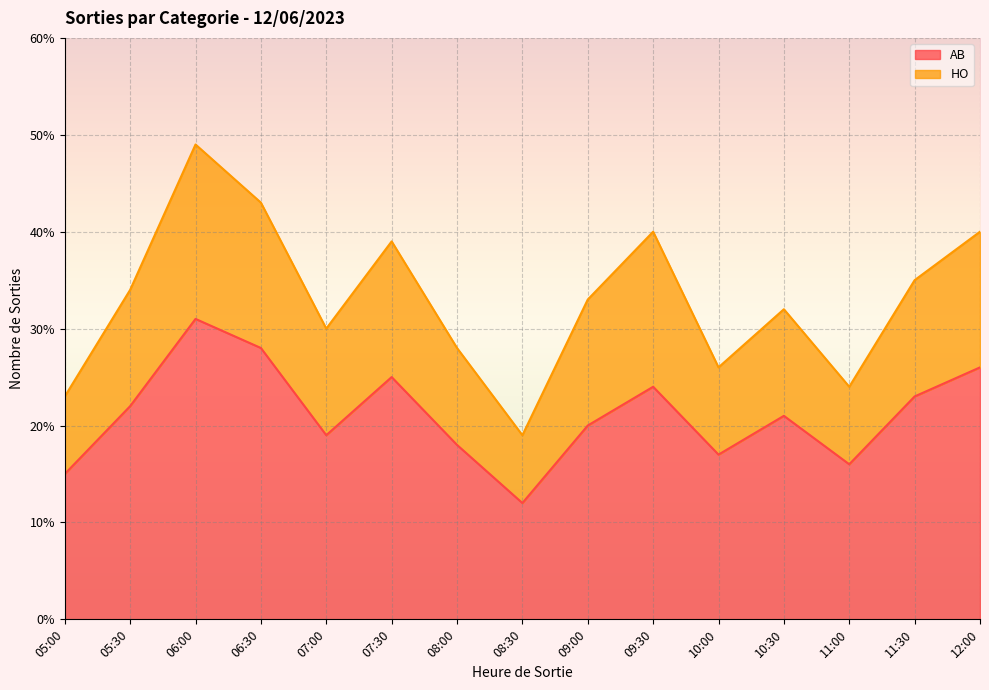

What is the minimum value shown in the chart?

12